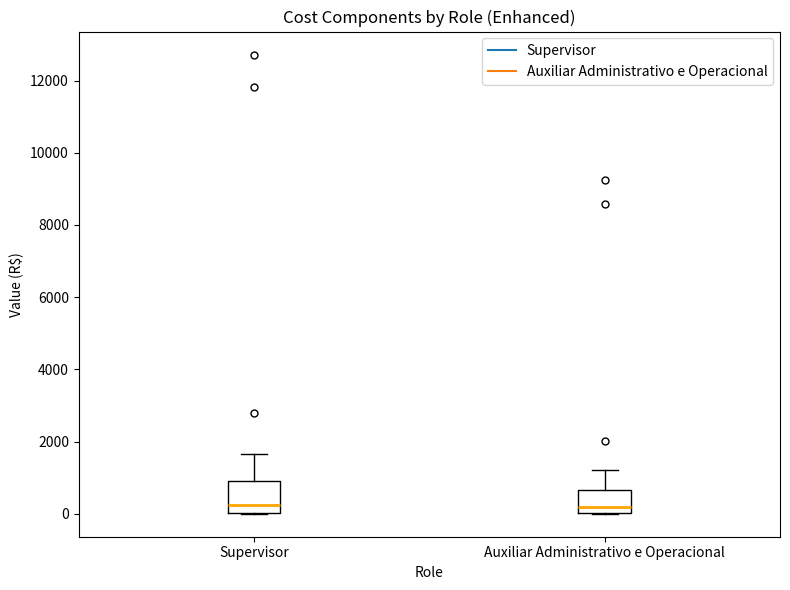

Which box is the tallest, from its lower edge to its upper edge?

Supervisor